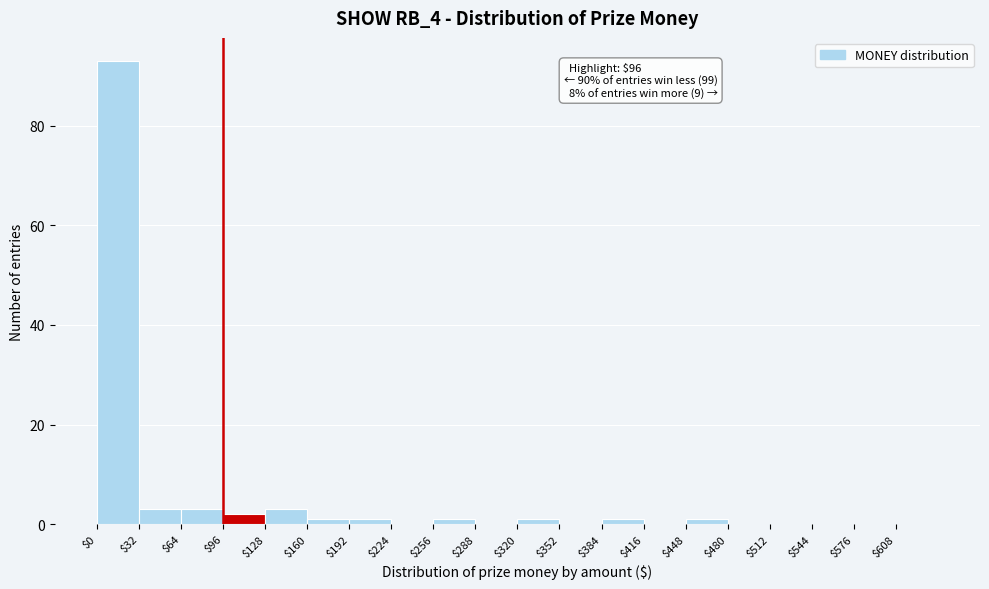

Which range on the x-axis has the tallest bar?

0 to 32